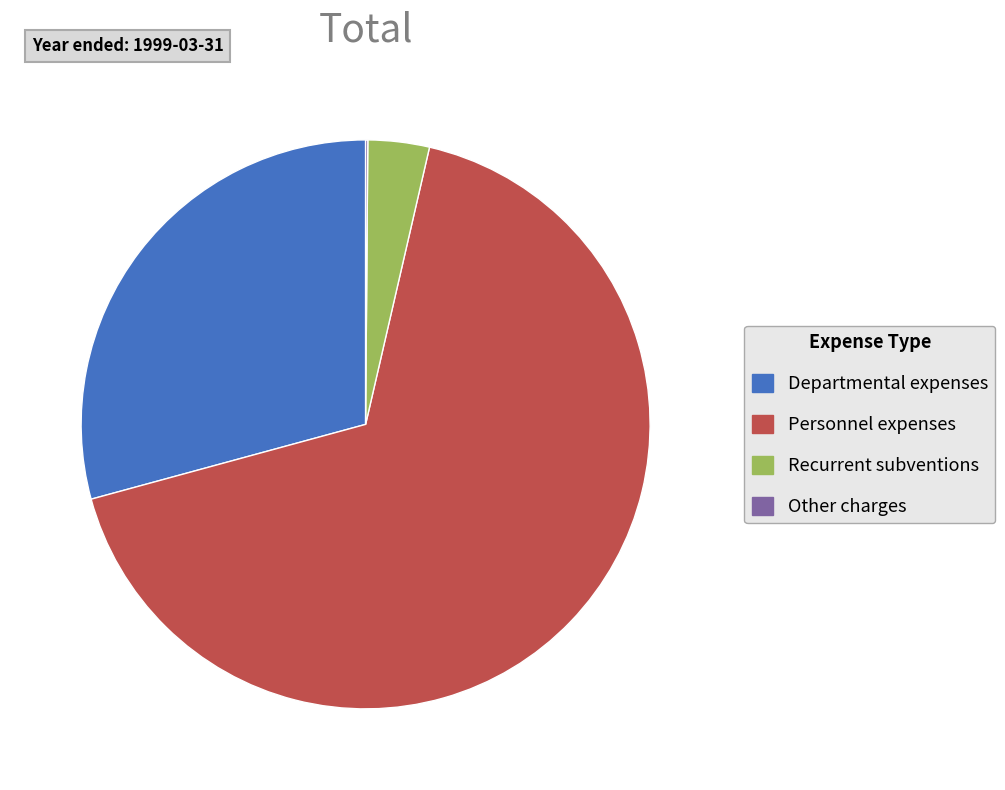

Is it true that Departmental expenses is 21% of the pie?

False